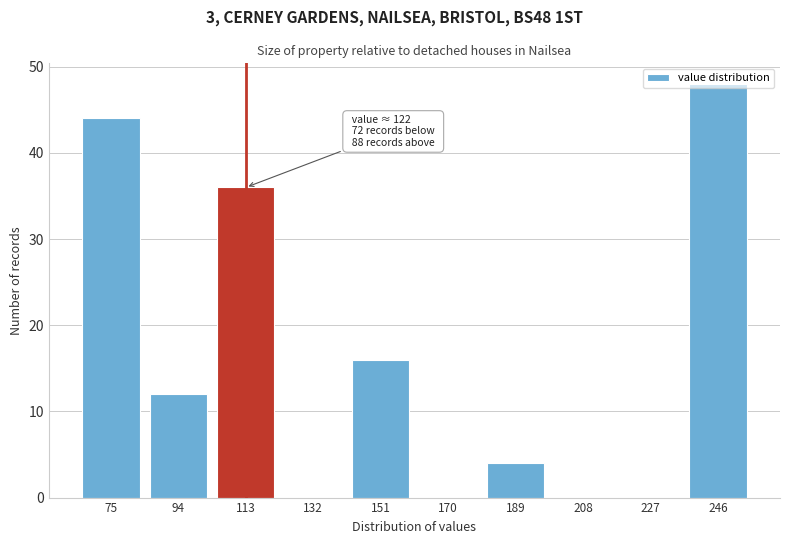

At which category does the chart reach its peak across all series?

246